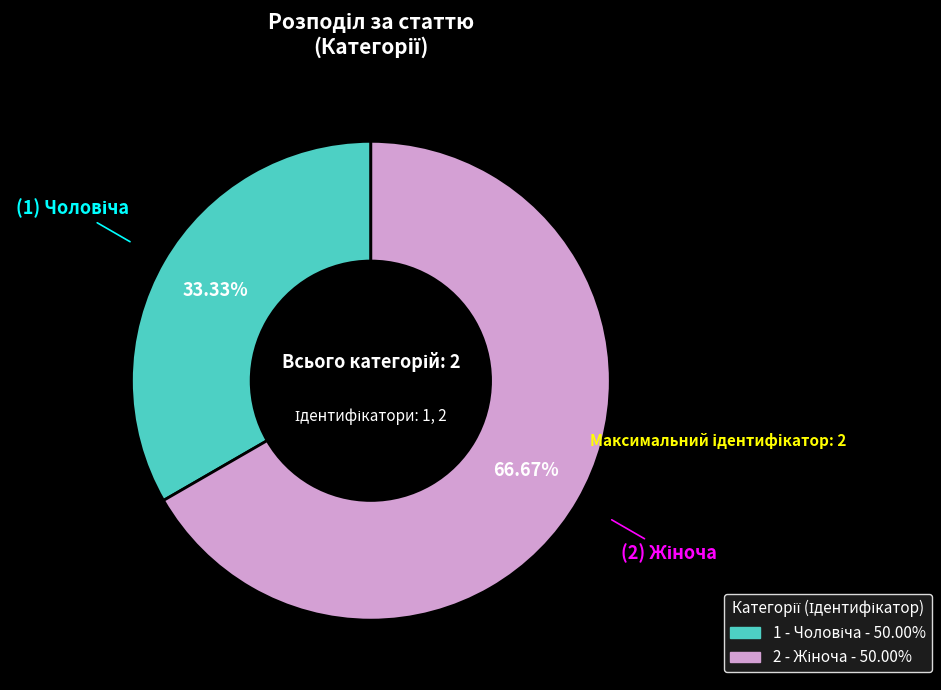

How many segments does this pie chart have?

2